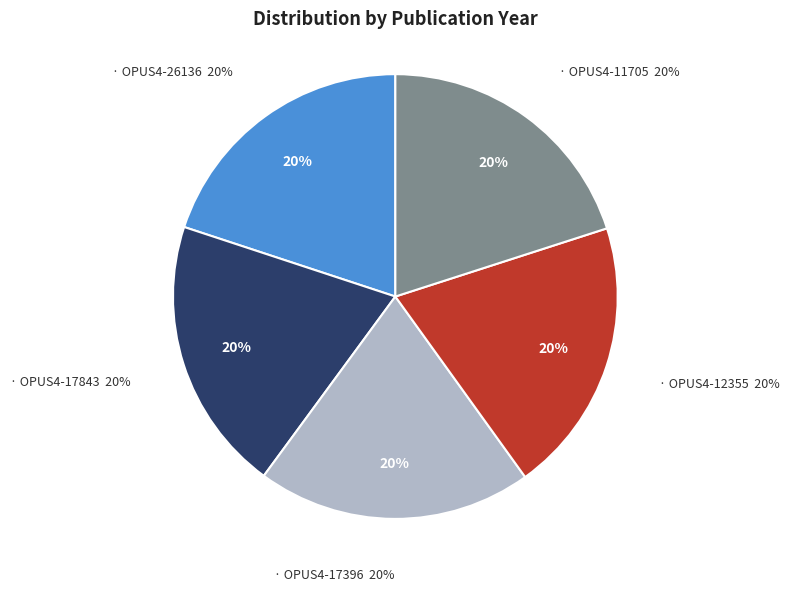

Is OPUS4-17843 the majority of the pie?

No